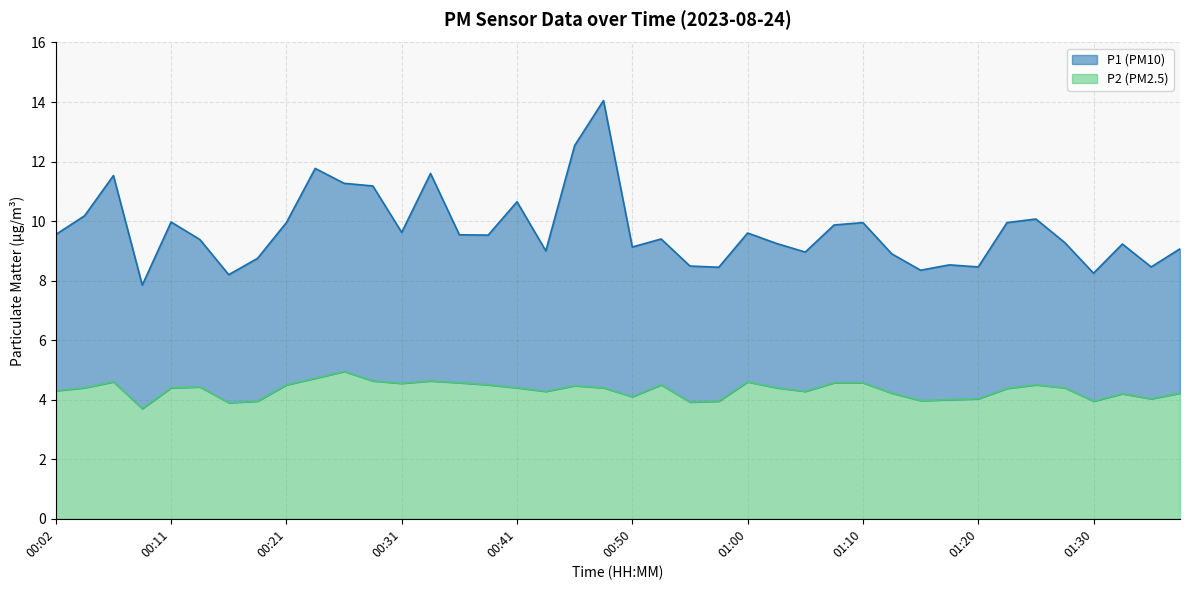

In P1, how many points are higher than both neighbors (excluding endpoints)?

12